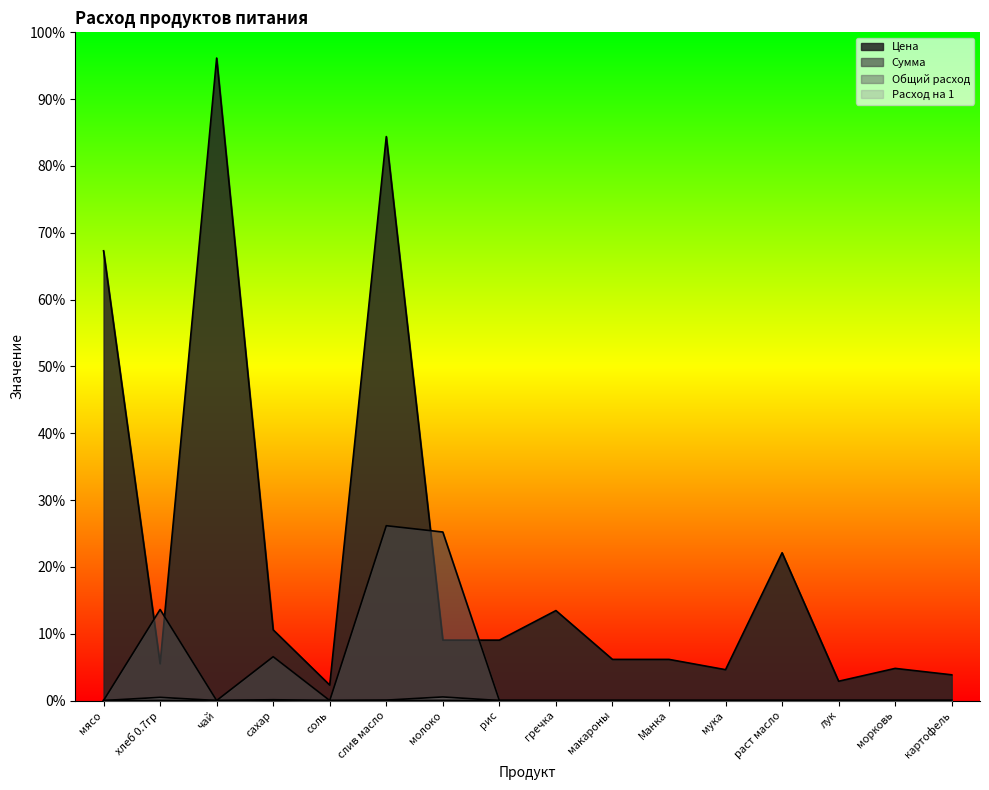

How many data points does each series have?

16